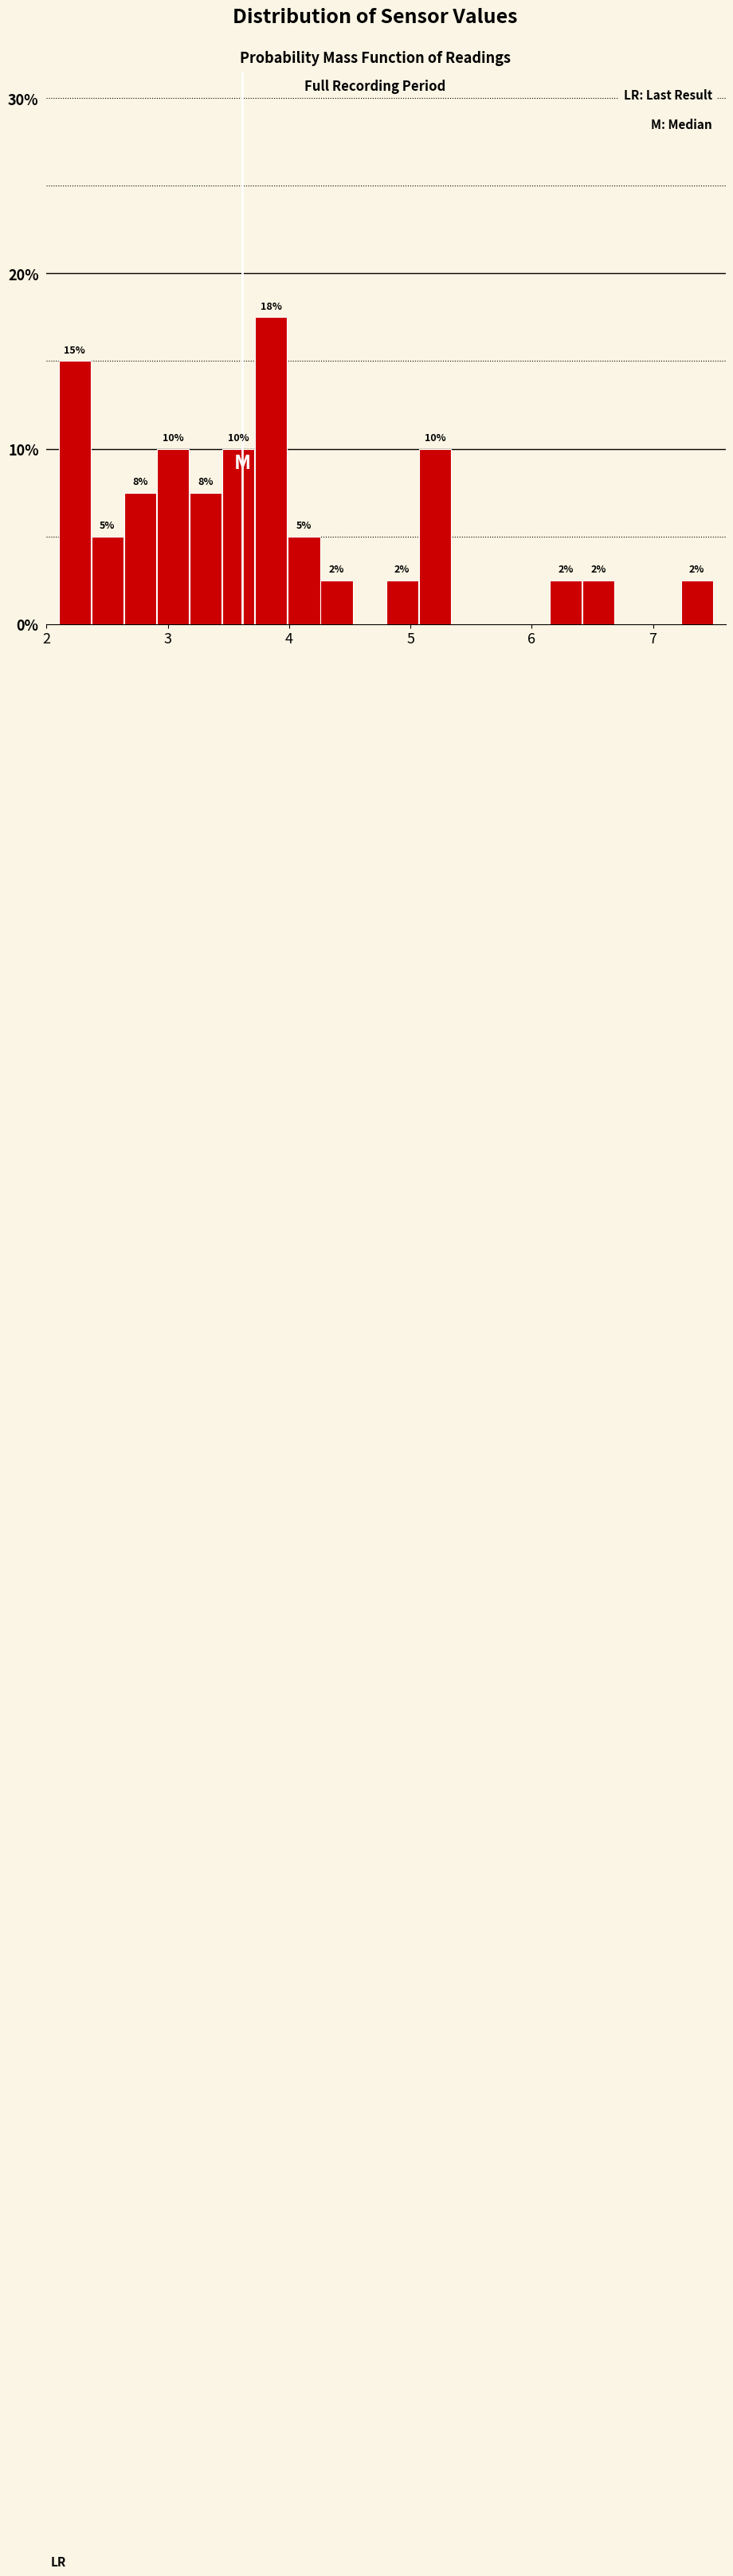

Around what value on the x-axis is the tallest bar? Give the approximate position of its centre, as read against the axis.

3.9